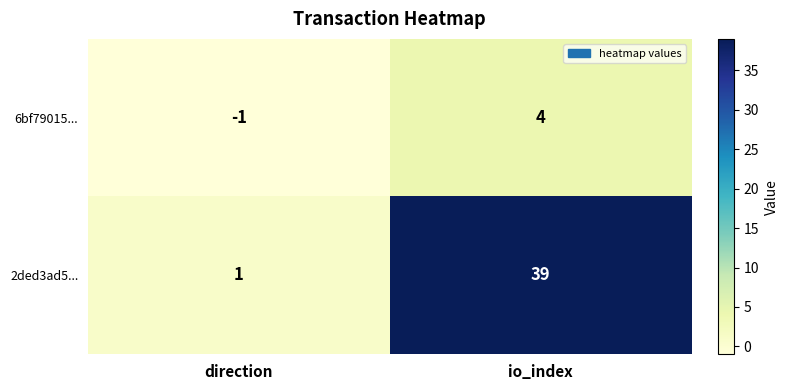

Count the number of data series in this chart.

2